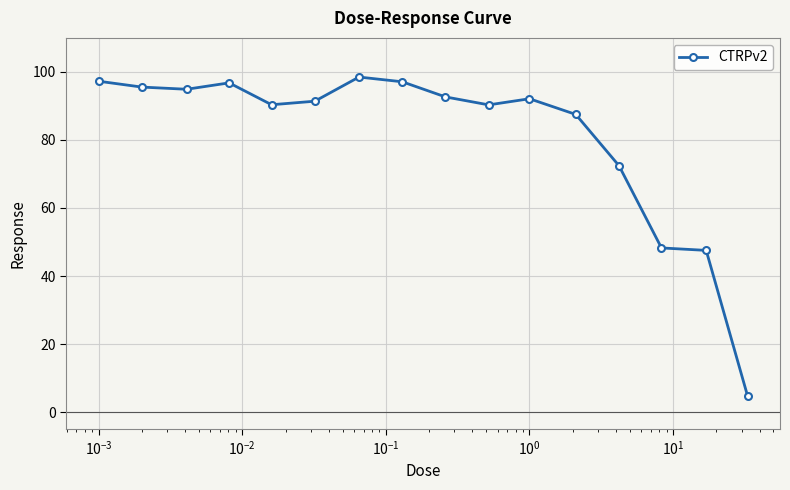

What is the smallest value displayed?

4.8